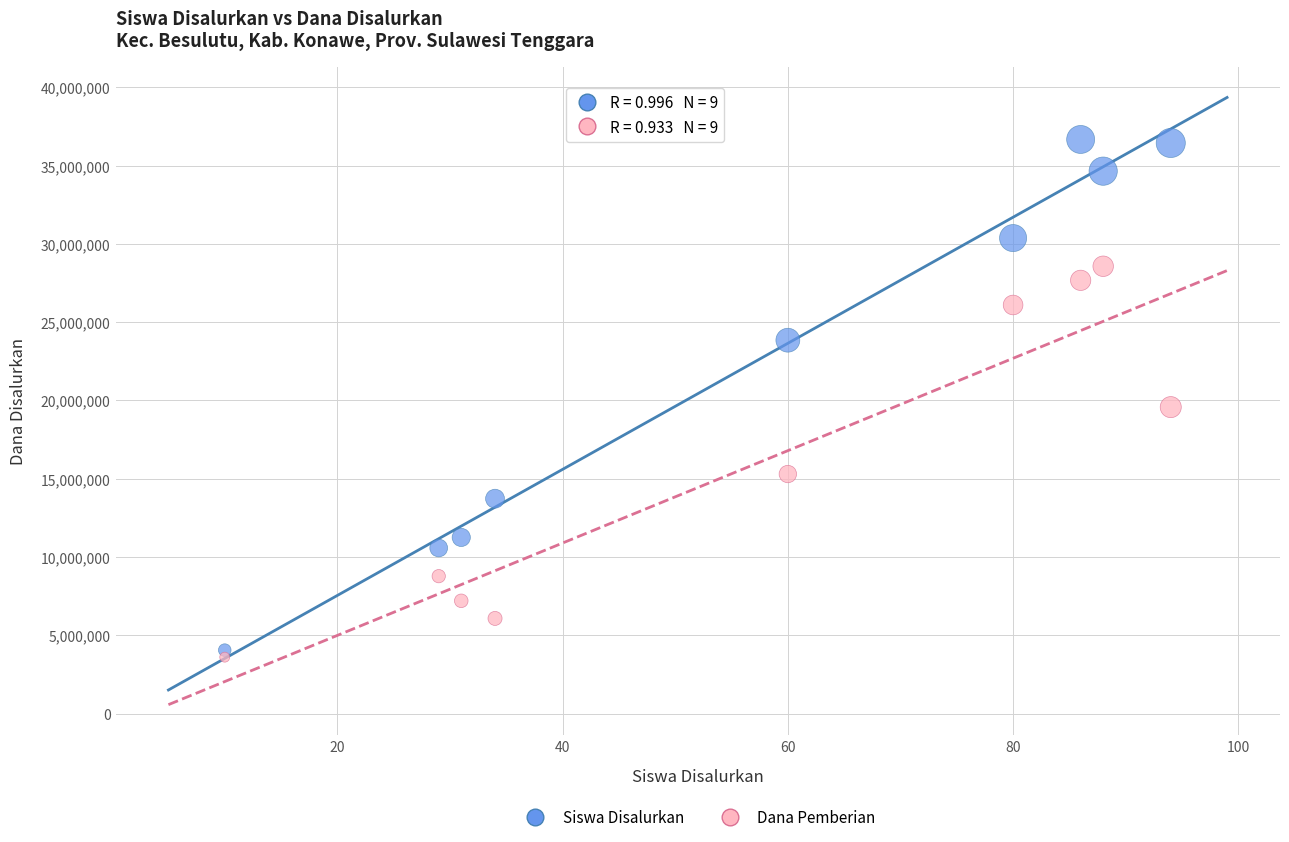

In the Dana Pemberian series, what Y value is closest to 16087500?

15300000